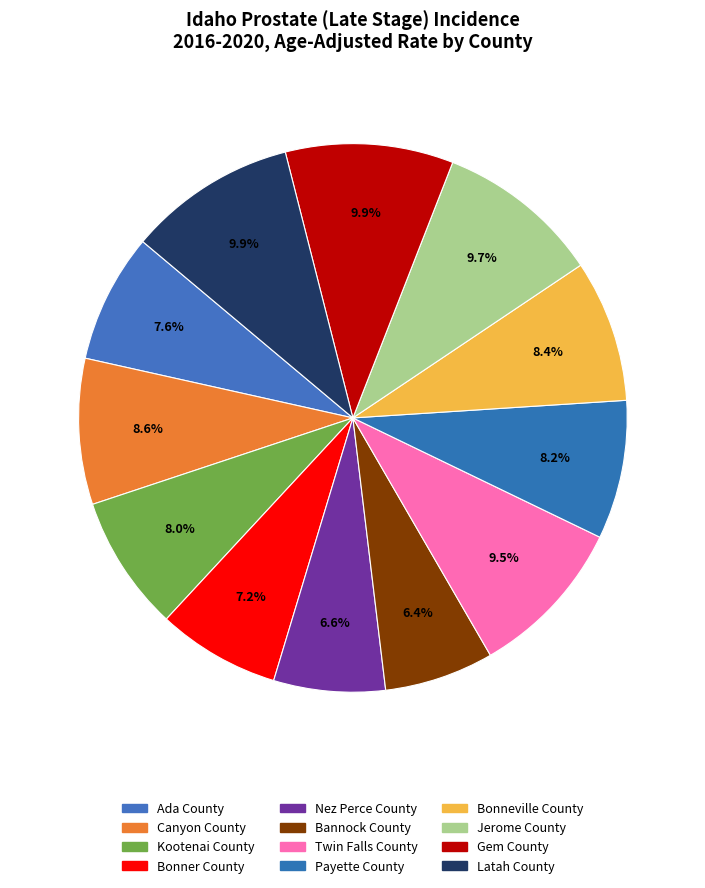

Is it true that Nez Perce County is 7% of the pie?

True